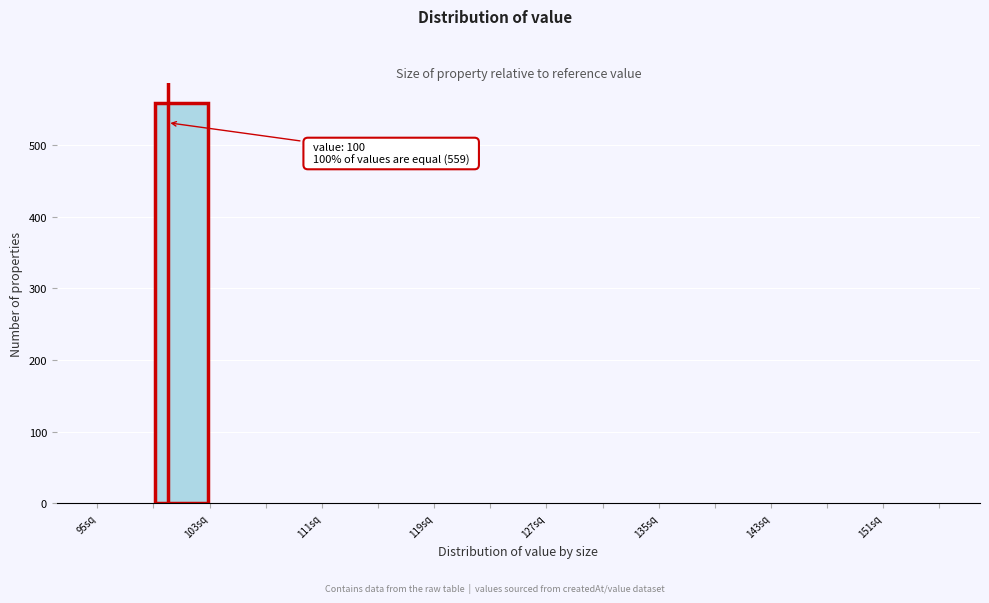

Which range on the x-axis has the tallest bar?

99 to 103